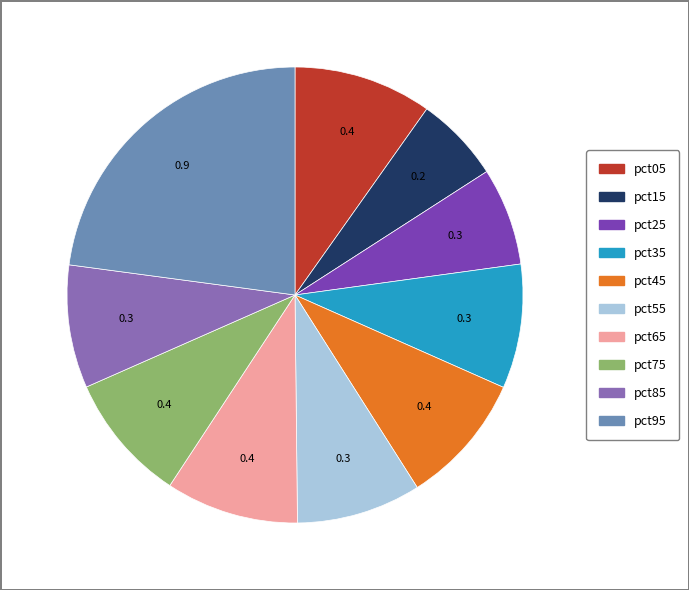

Is pct75 the majority of the pie?

No